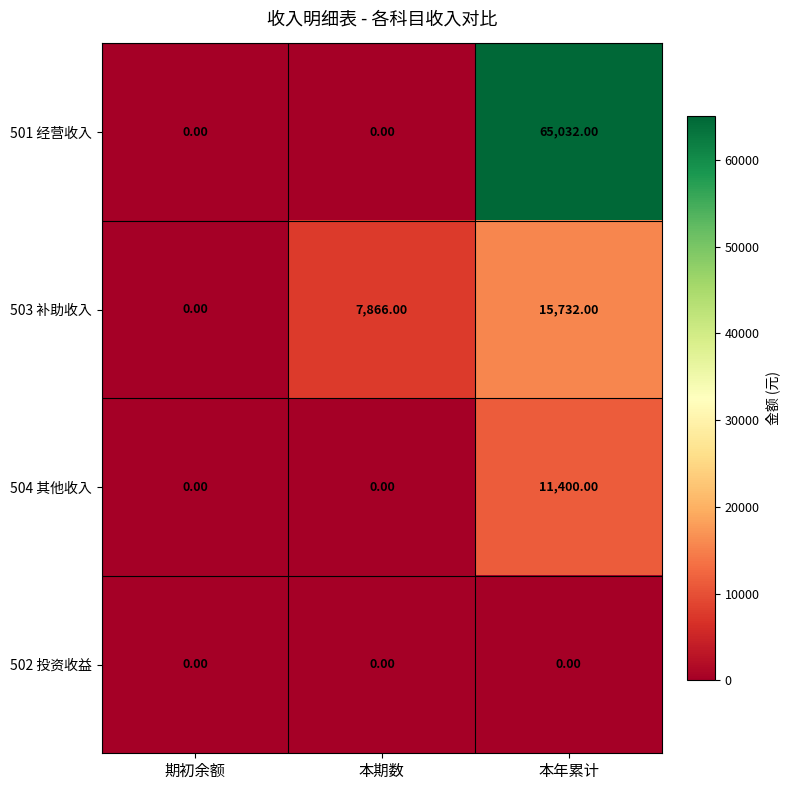

At which category is the sum across all series the highest?

本年累计